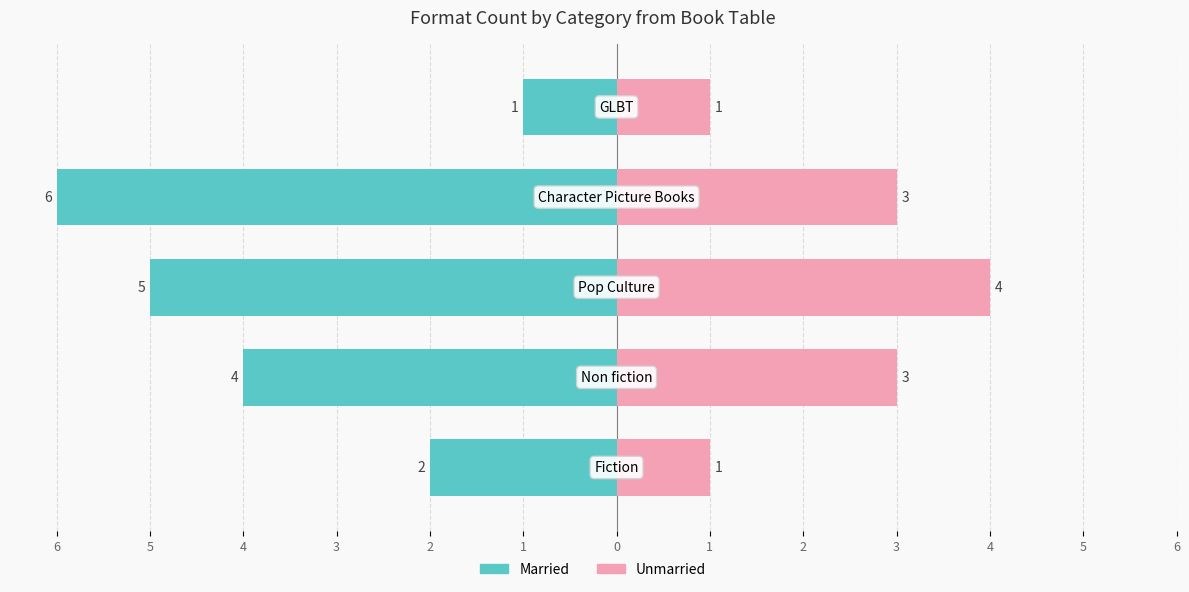

True or false: Married has a value of -2 at 2.

False